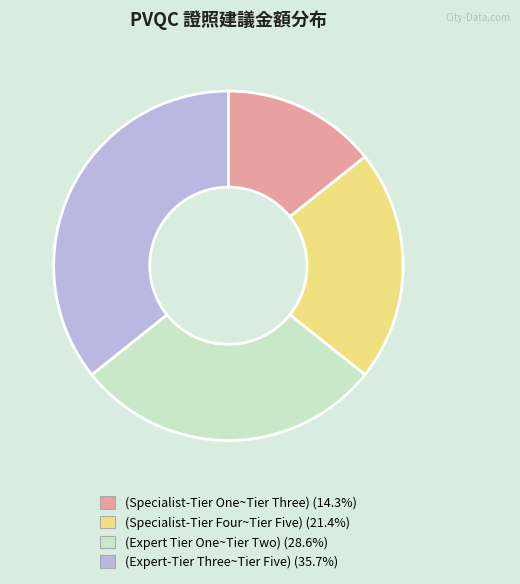

What is the ratio of the value at (Expert-Tier Three~Tier Five) (35.7%) to the value at (Specialist-Tier One~Tier Three) (14.3%)?

2.5